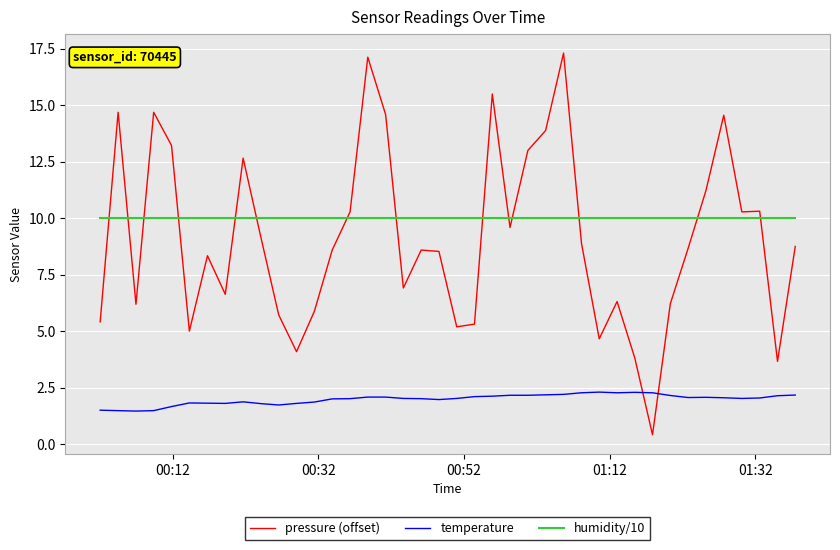

After their last crossing, which series has the higher values: pressure (offset) or temperature?

pressure (offset)